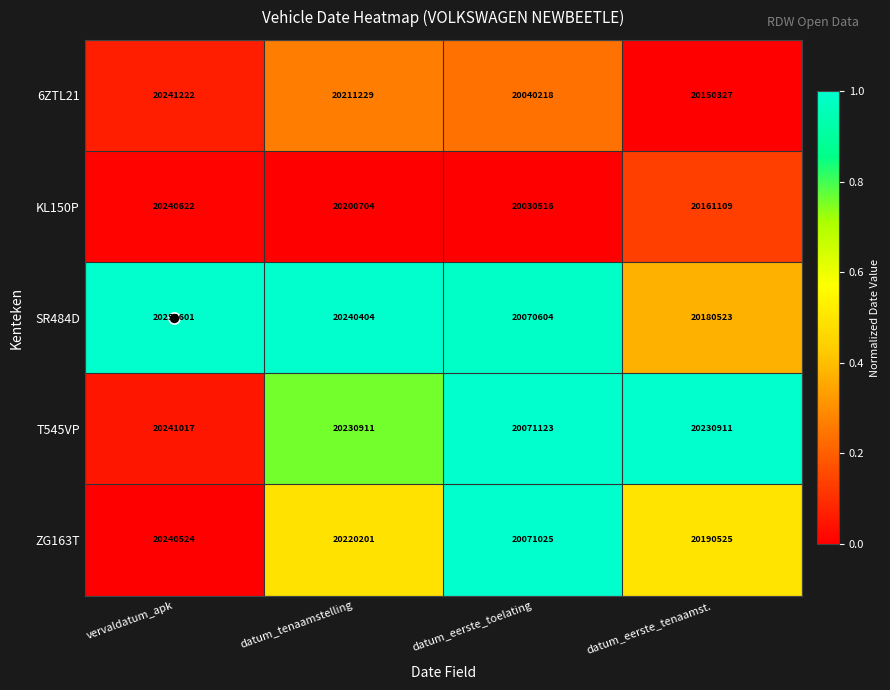

What is the difference between the KL150P values at datum_eerste_tenaamst. and datum_tenaamstelling?

39595